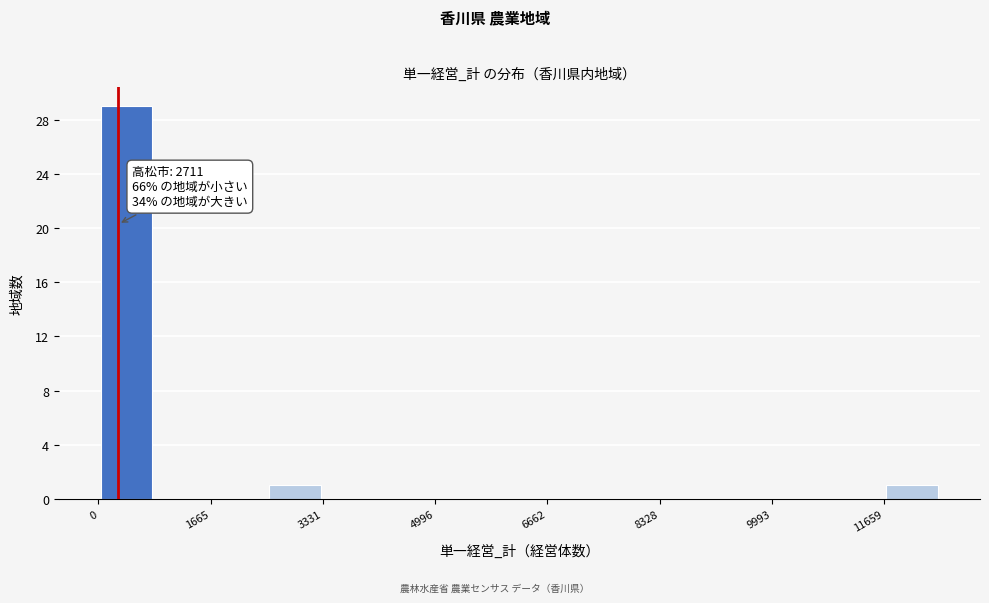

Over which range of the x-axis is the bar tallest?

0 to 800